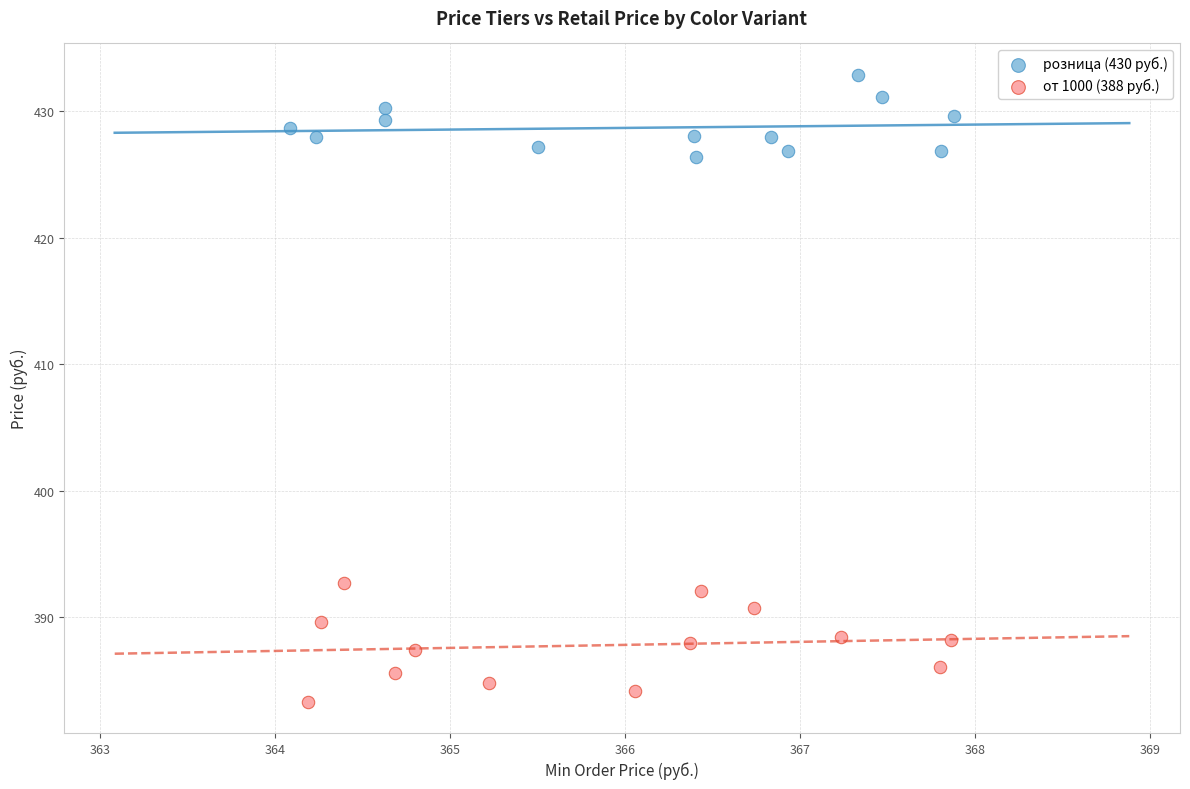

Which series reaches the minimum Y coordinate?

от 1000 (388 руб.)